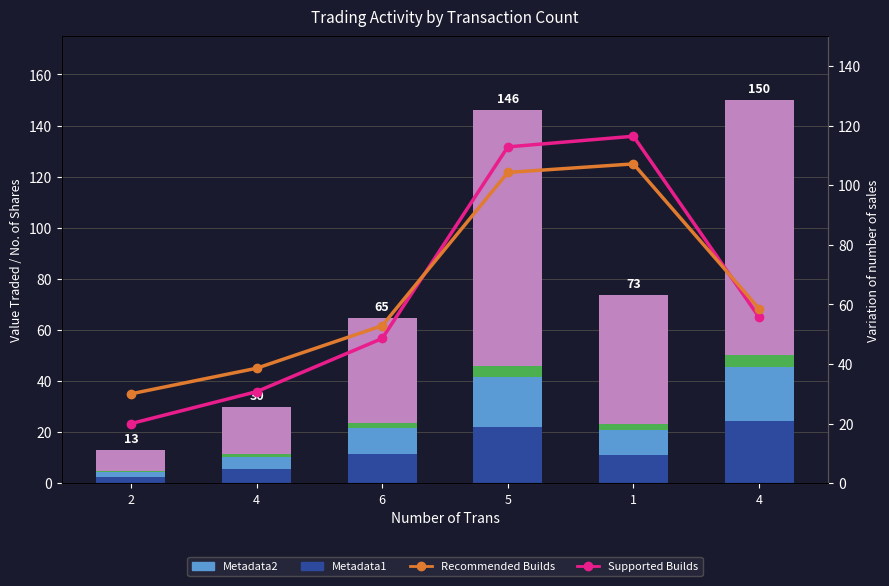

What is the difference between the highest and lowest values at 5?

108.4